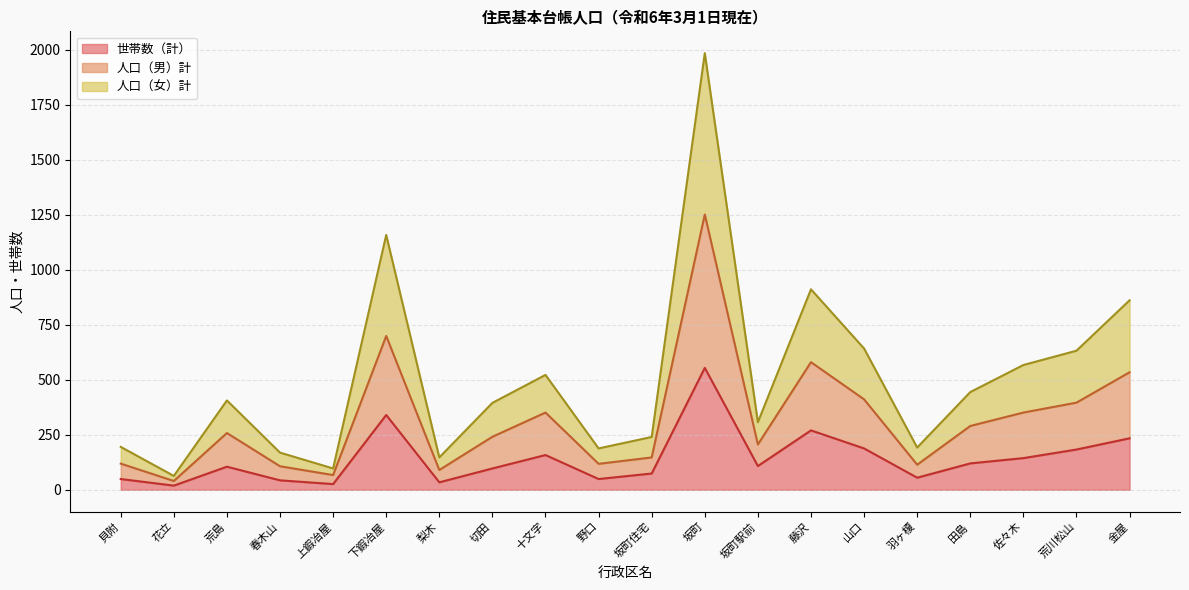

What is the total value across all series at 切田?

395